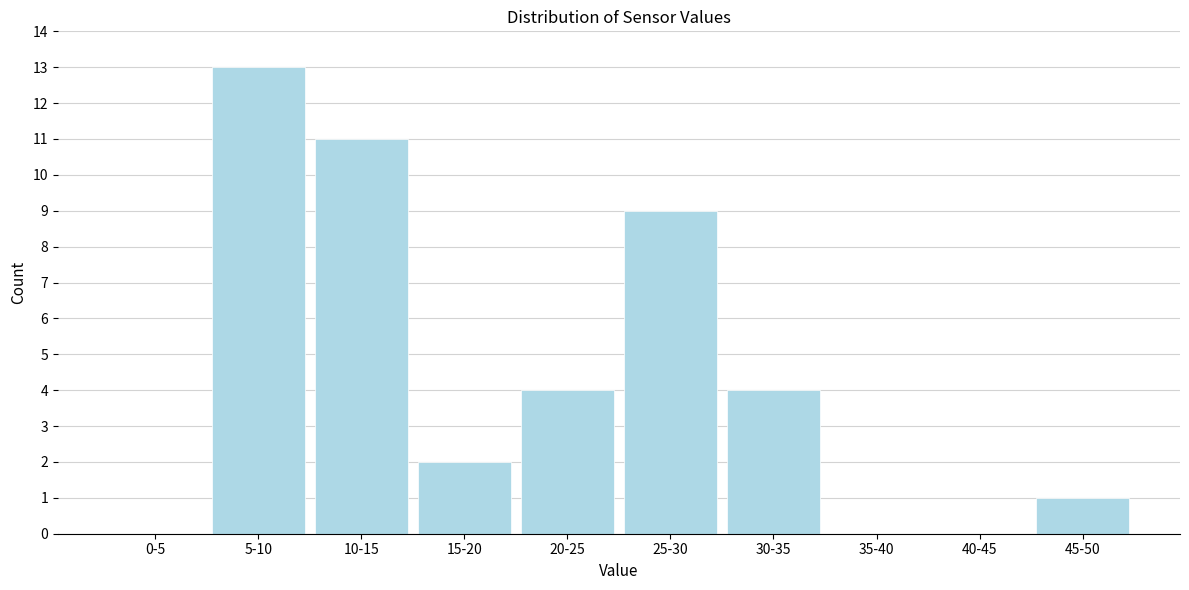

Reading left to right, list all the values displayed in this chart.

0-5=0	5-10=13	10-15=11	15-20=2	20-25=4	25-30=9	30-35=4	35-40=0	40-45=0	45-50=1